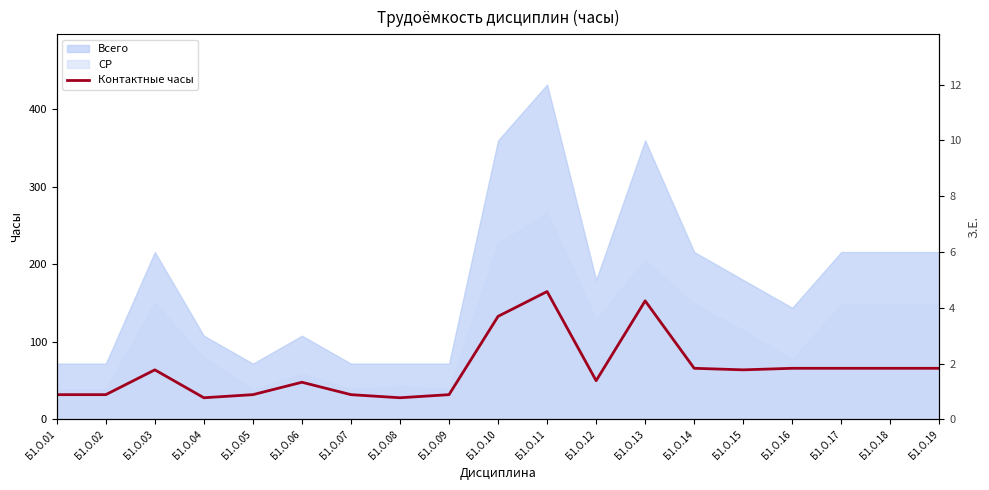

Is it true that Контактные часы equals 165 at Б1.О.11?

True